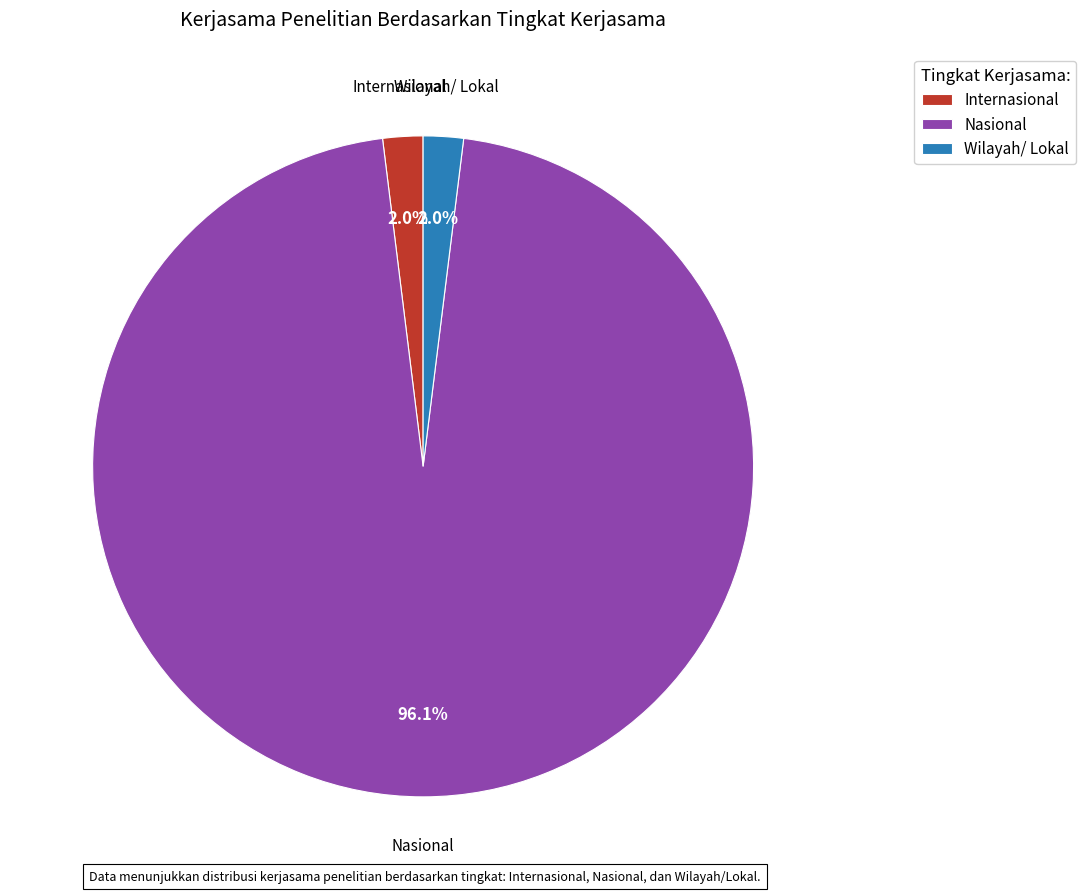

To the nearest percent, what is the average slice percentage?

33%